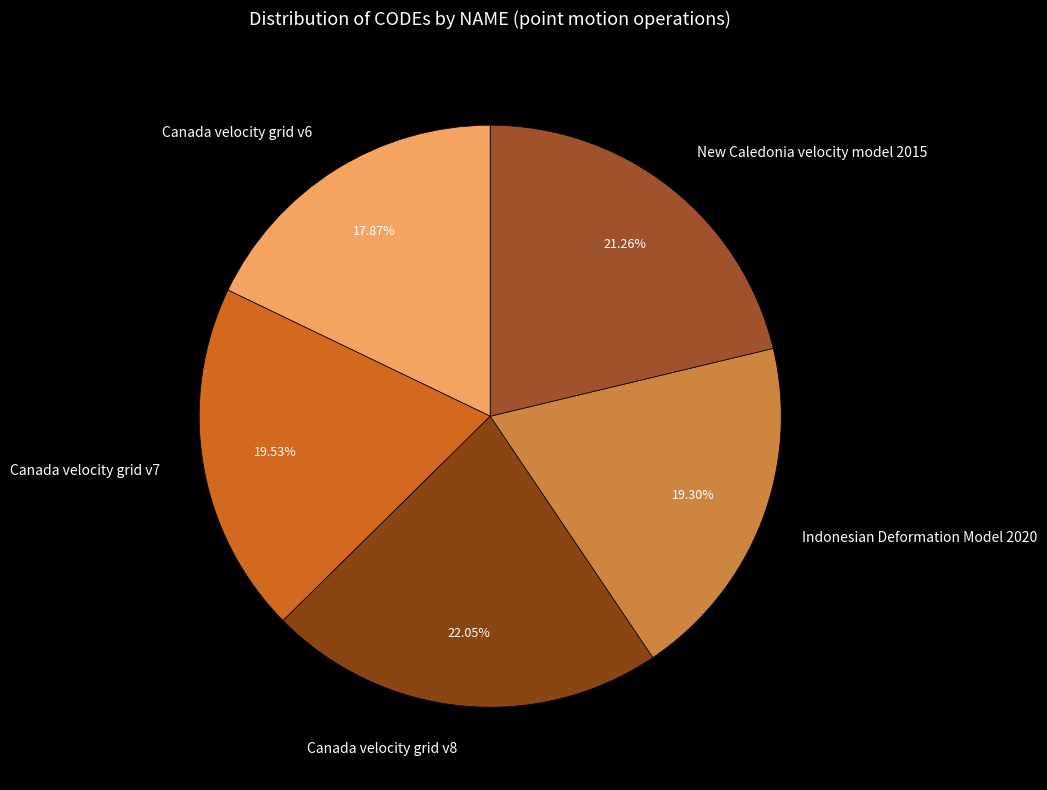

How many slices are in this pie chart?

5